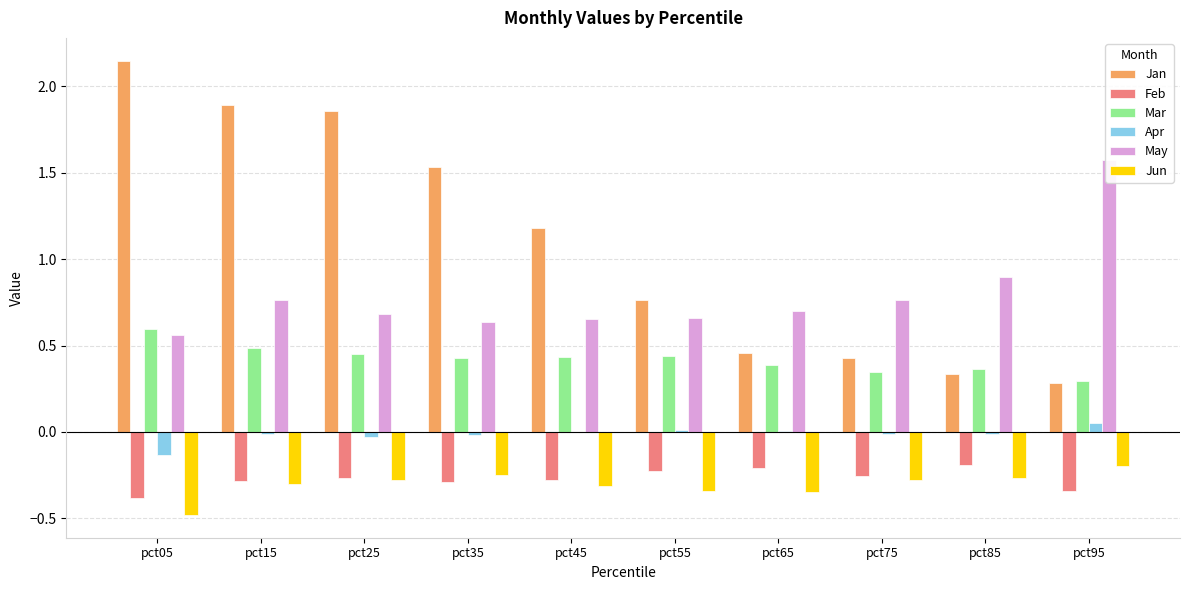

Which category has the lowest value across all series?

pct05